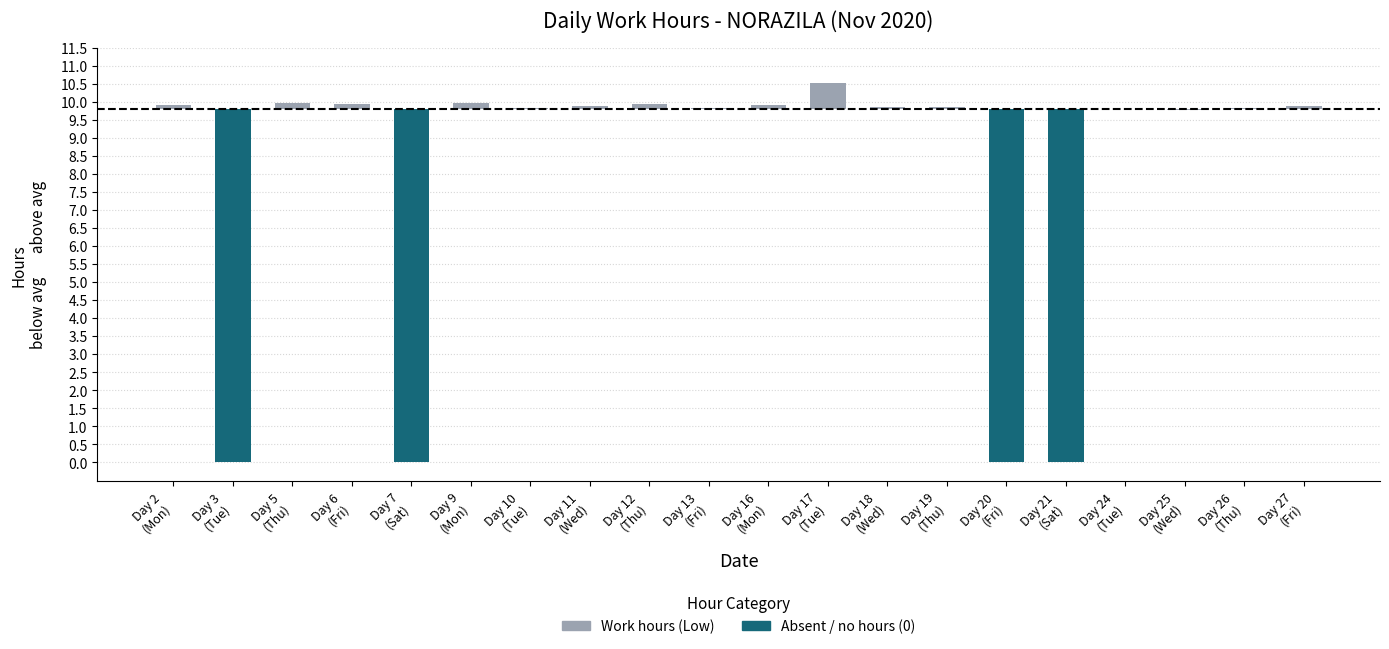

At which label does the data first exceed 0?

Day 2
(Mon)